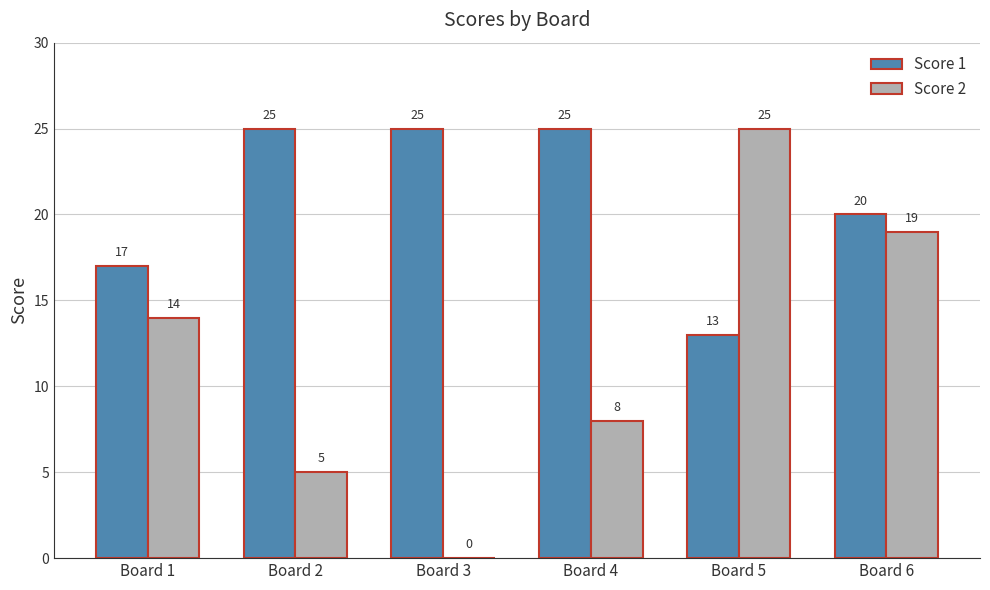

What is the average value of the Score 2 series?

12